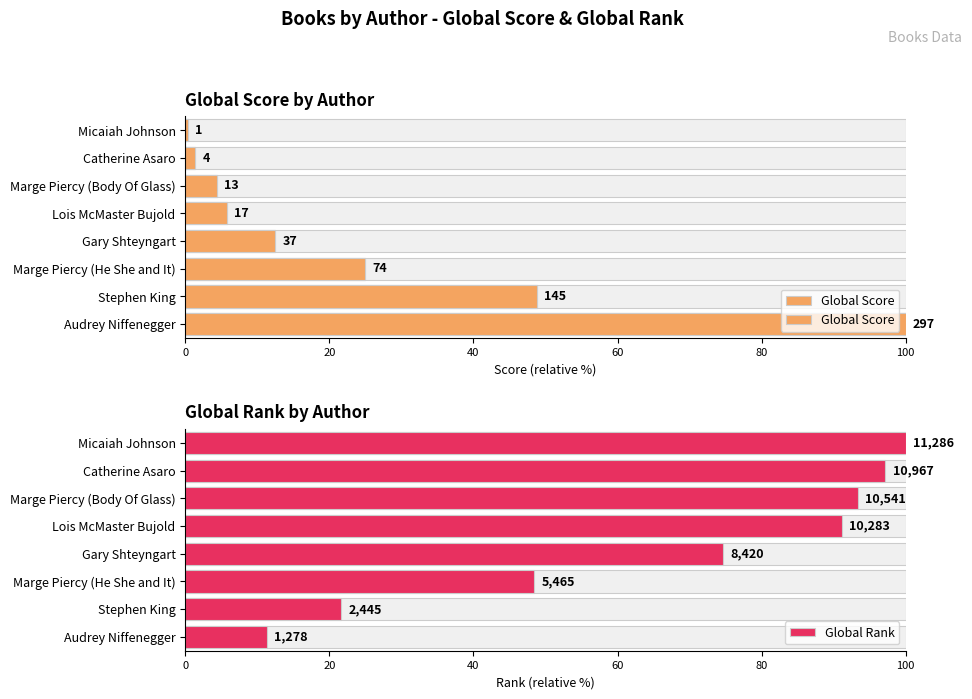

What is the difference between the maximum and minimum values in the Global Score series?

99.7